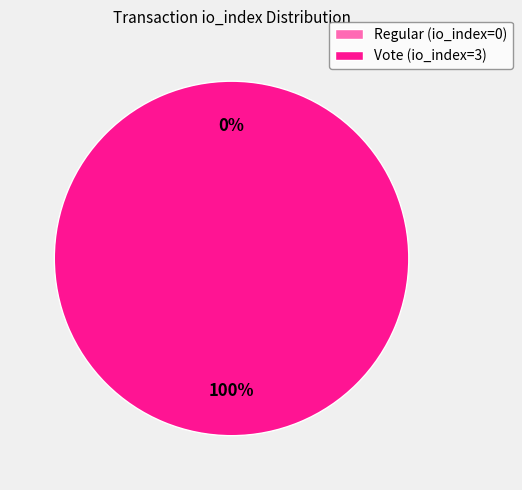

Is it true that Regular (io_index=0) is 1% of the pie?

False